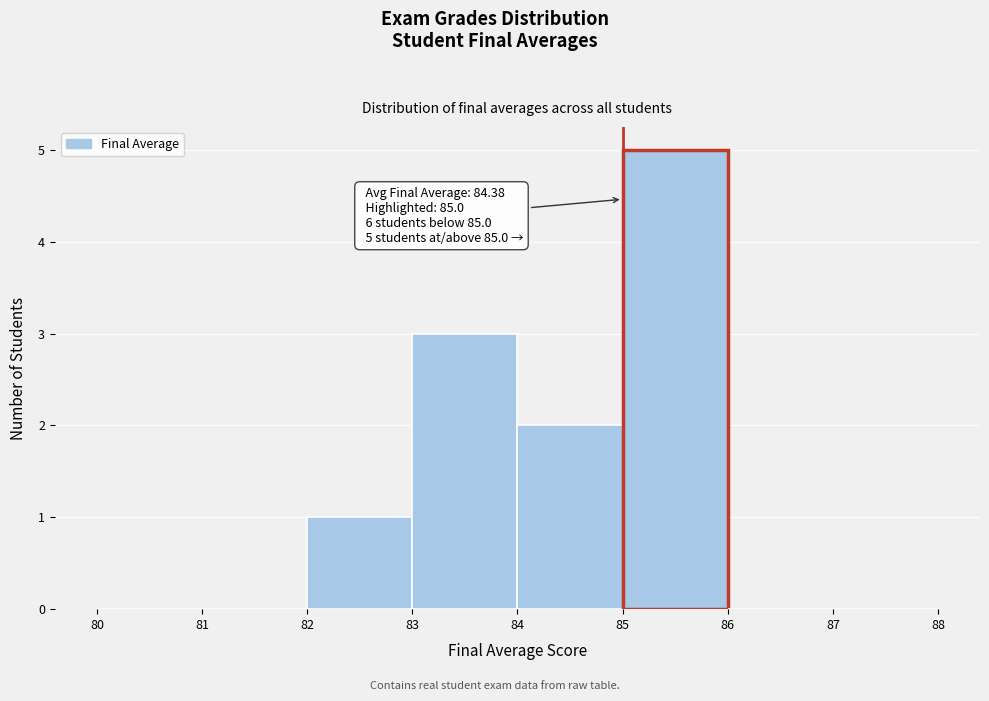

Which range on the x-axis has the tallest bar?

85 to 86